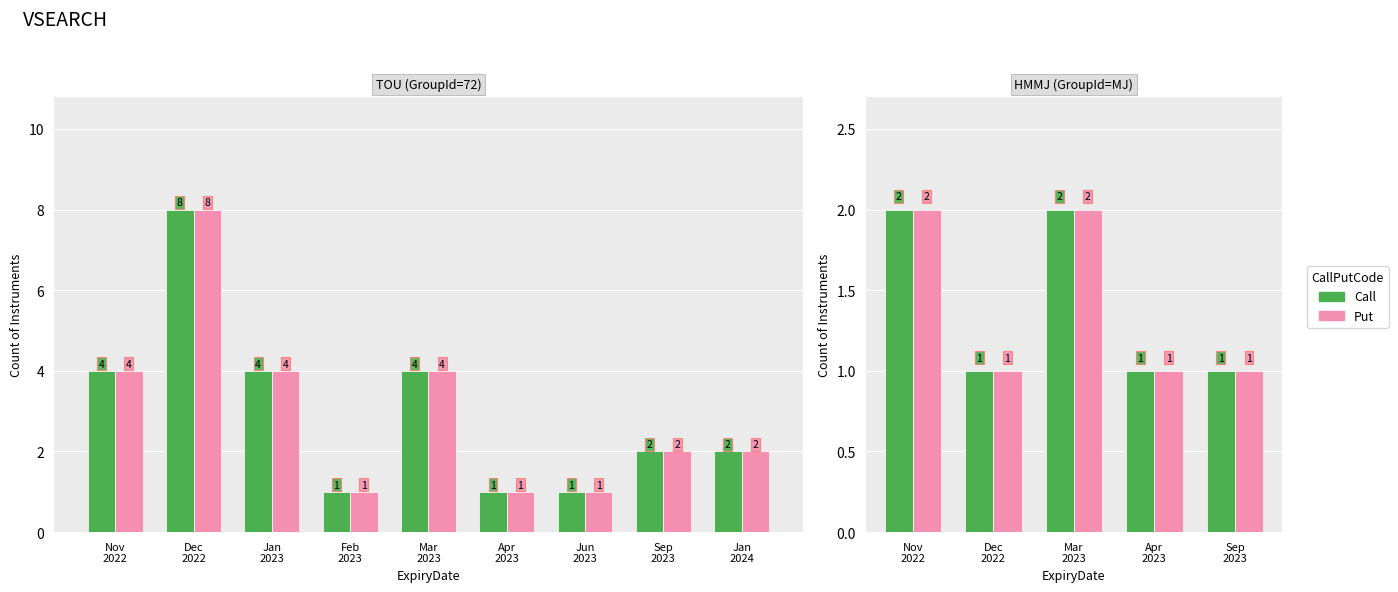

What position from the left is Sep 2023?

5